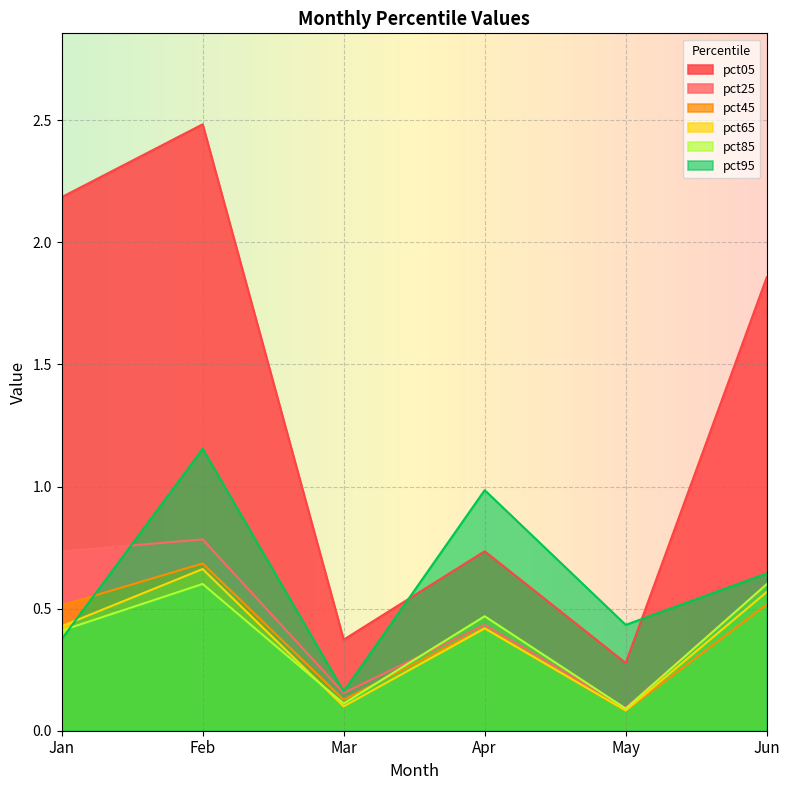

Count the number of categories in the chart.

6